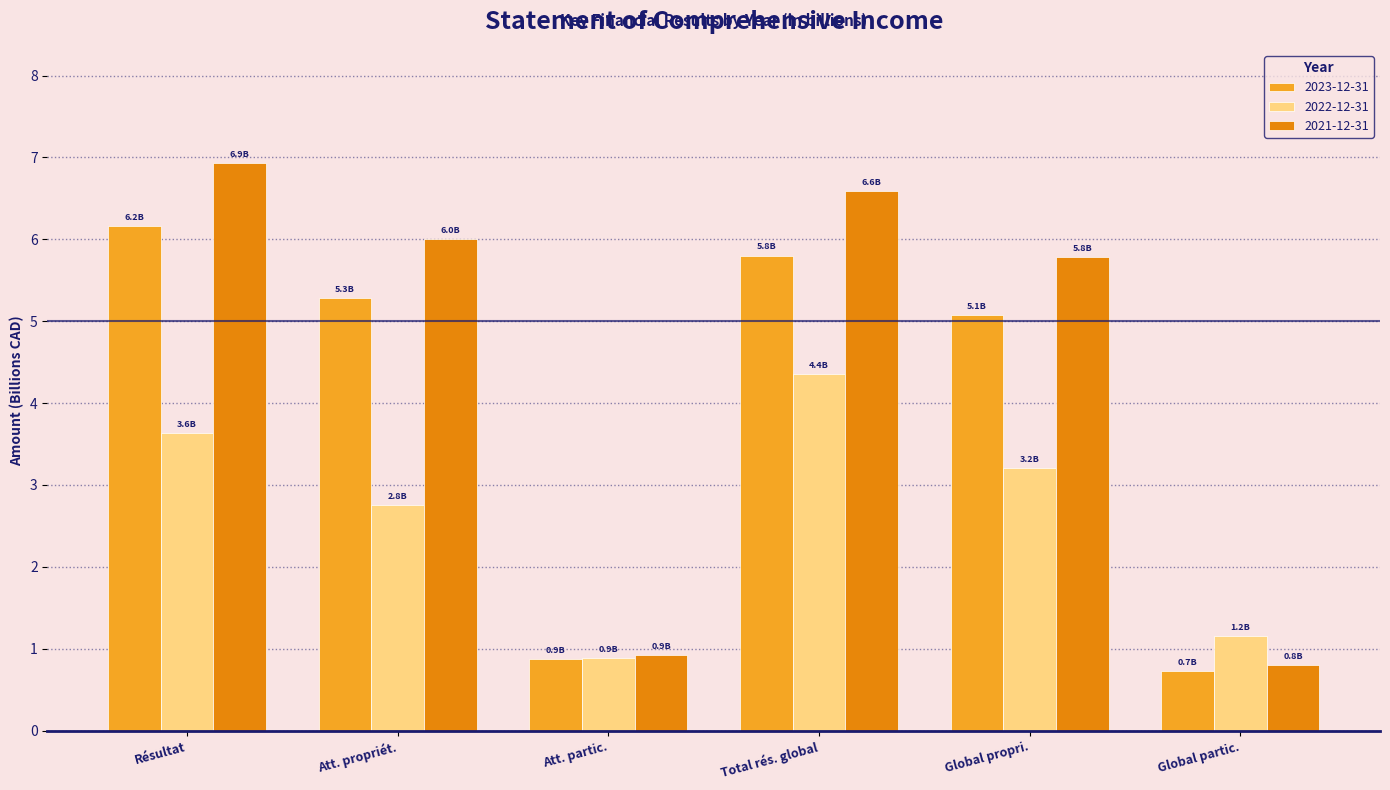

True or false: 2022-12-31 has a value of 3.6 at Résultat.

True